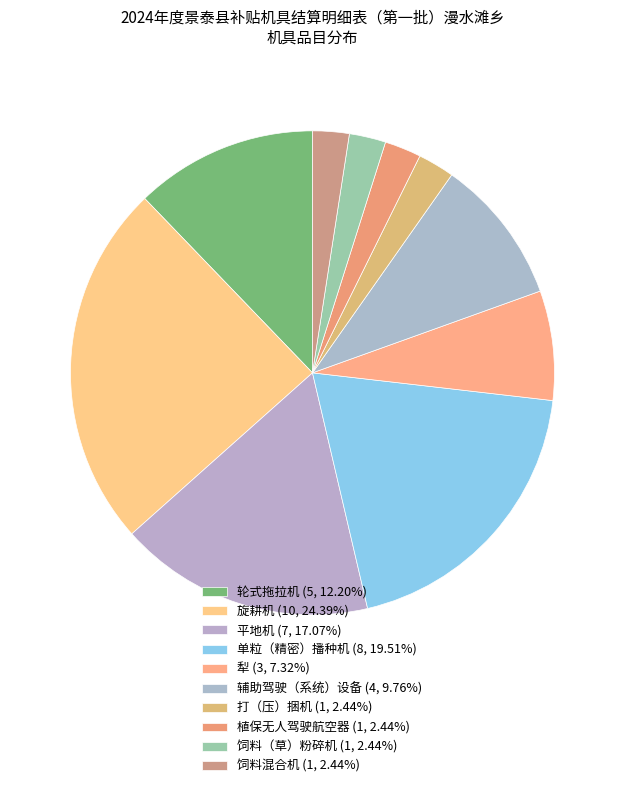

Does 平地机 represent more than half of the total?

No